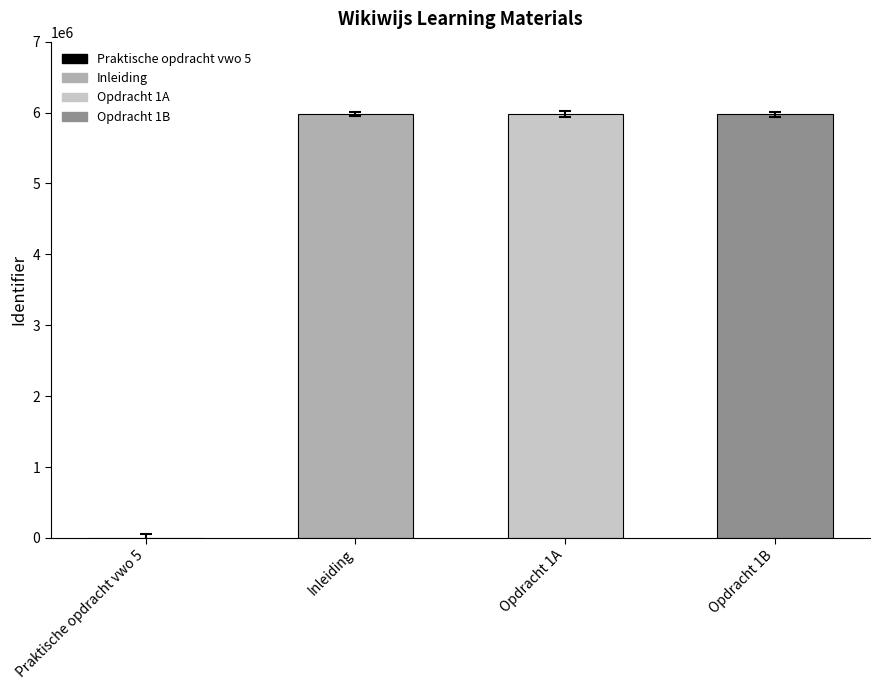

What is the average value?

4482687